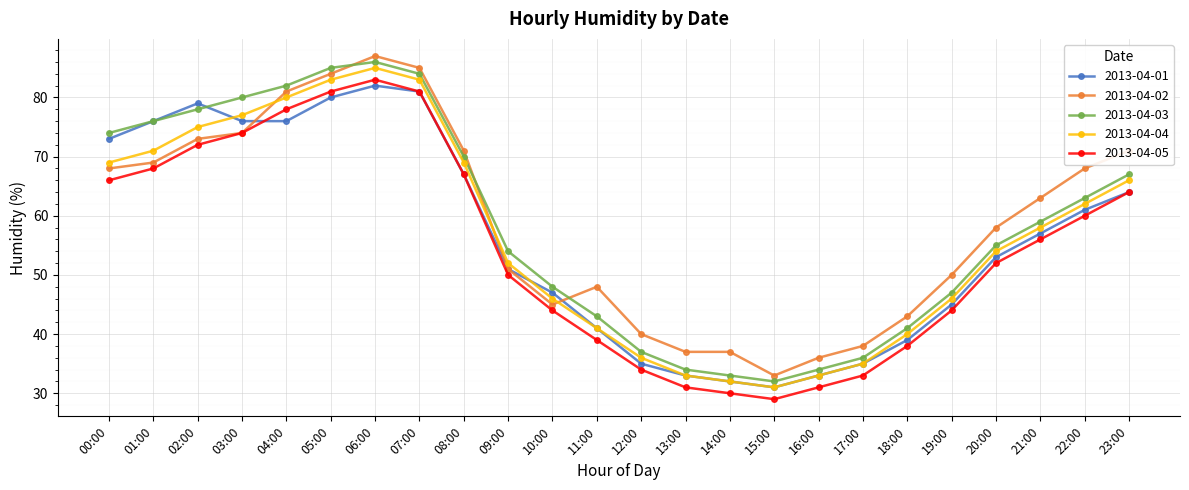

What is the label of the 13th point from the left?

12:00